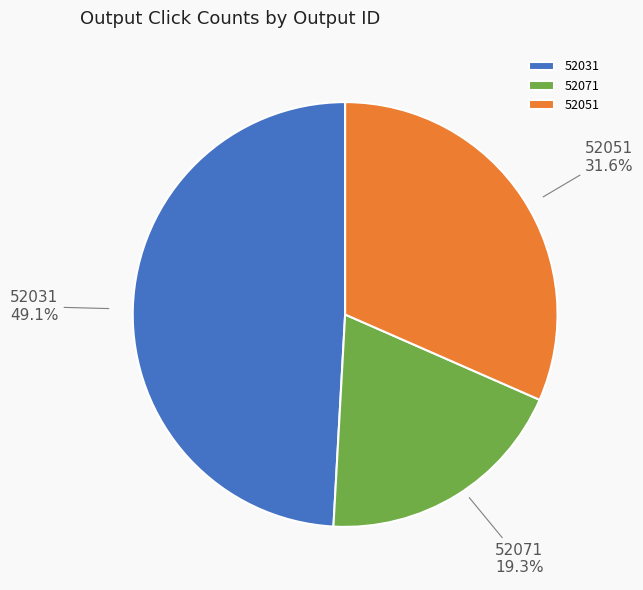

Between 52031 and 52071, which is larger?

52031